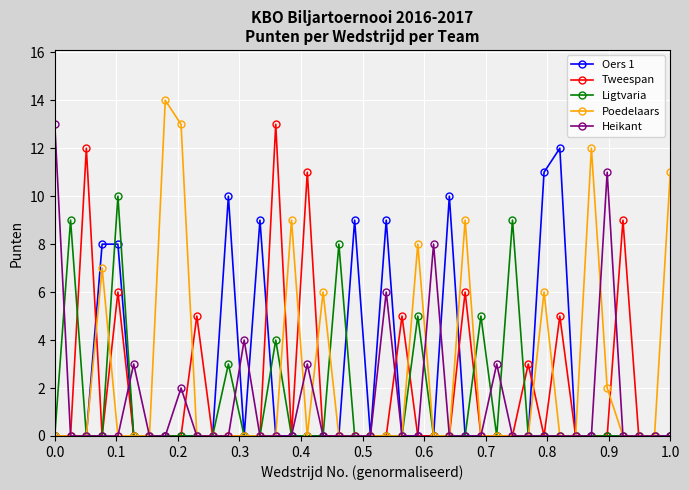

True or false: Poedelaars has more than 2 points higher than both neighbors.

True